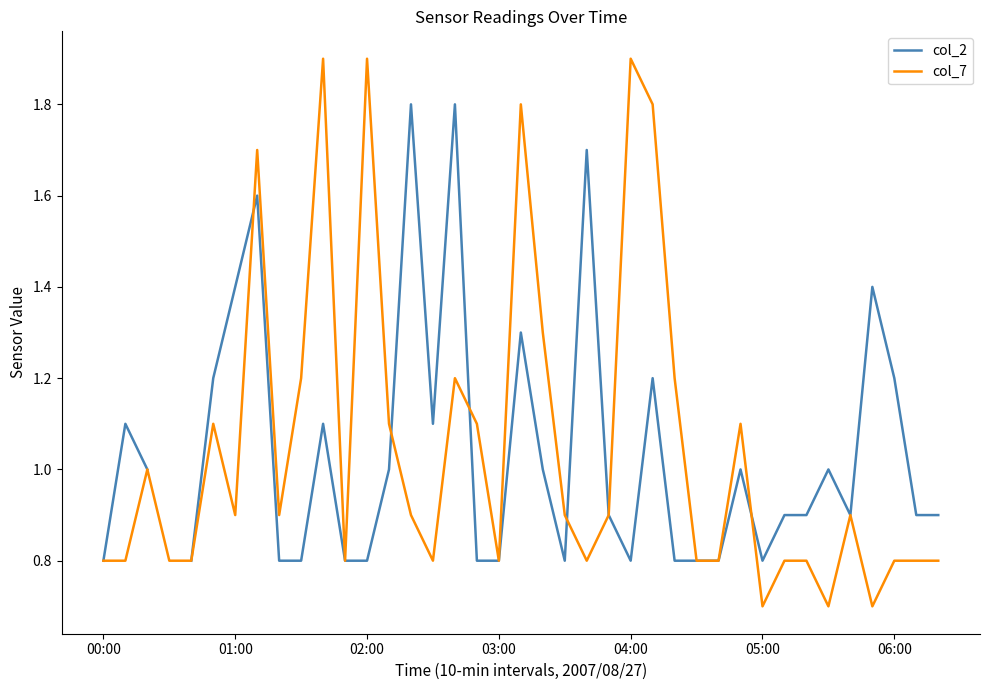

The col_7 series shows 1.1 at 05:00. True or false?

False